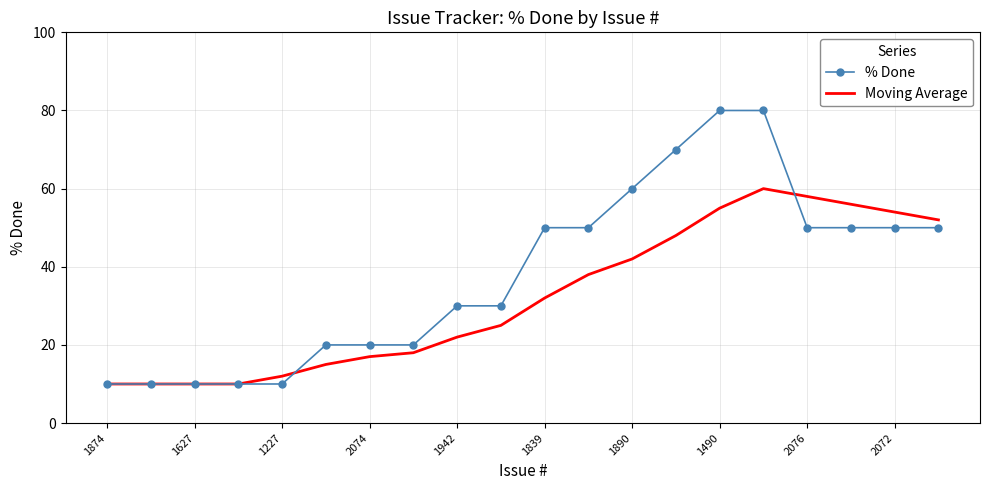

What is the maximum value for Moving Average?

60